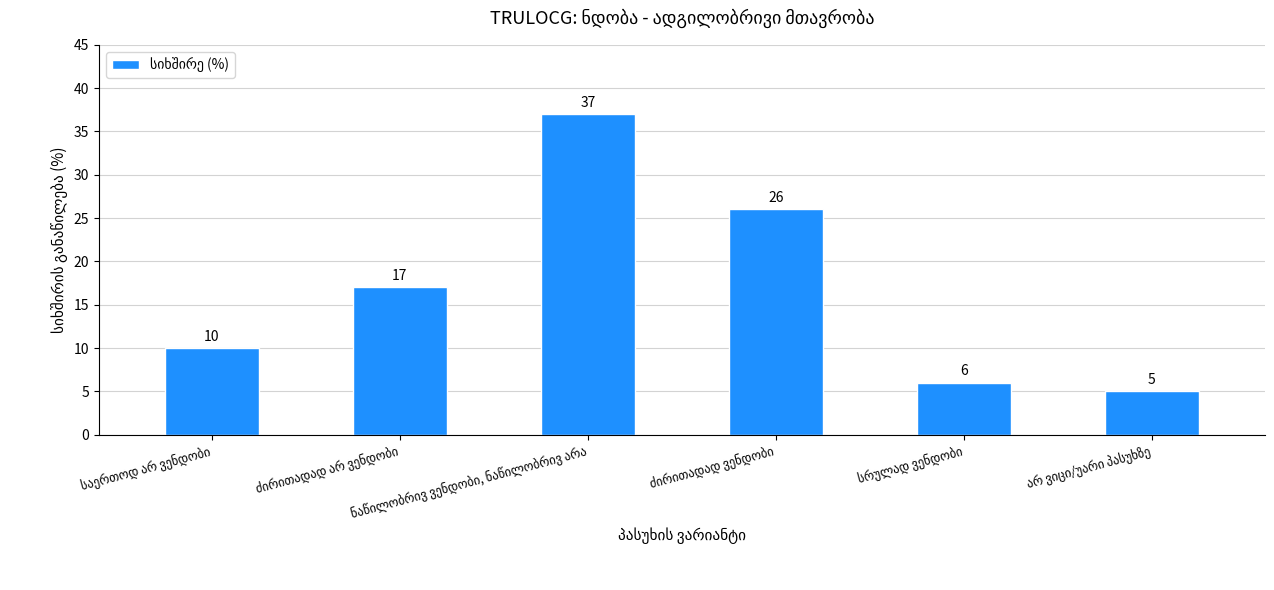

What is the average value?

17